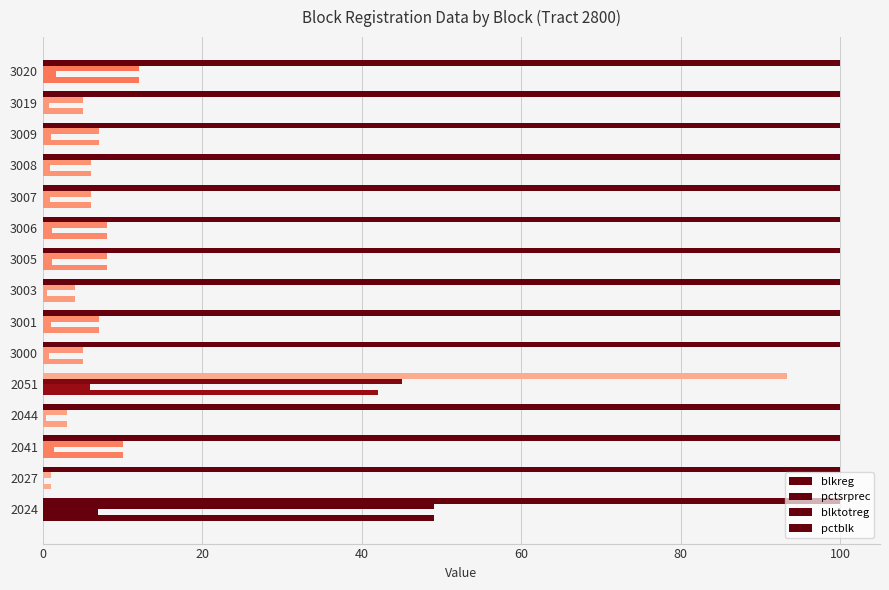

How many distinct data groups are displayed?

4